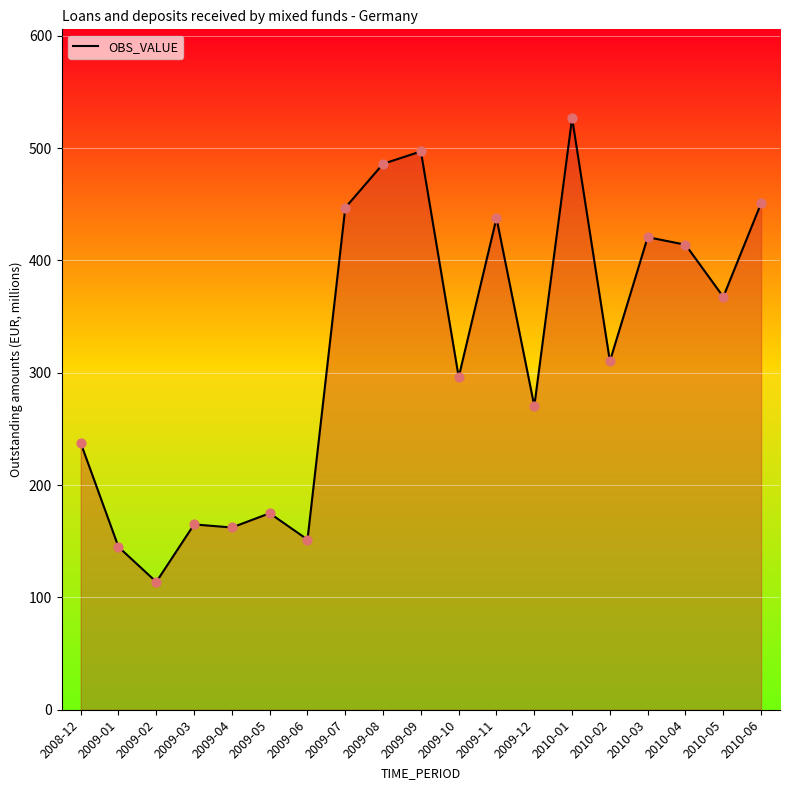

Between 2009-04 and 2010-02, which is larger?

2010-02